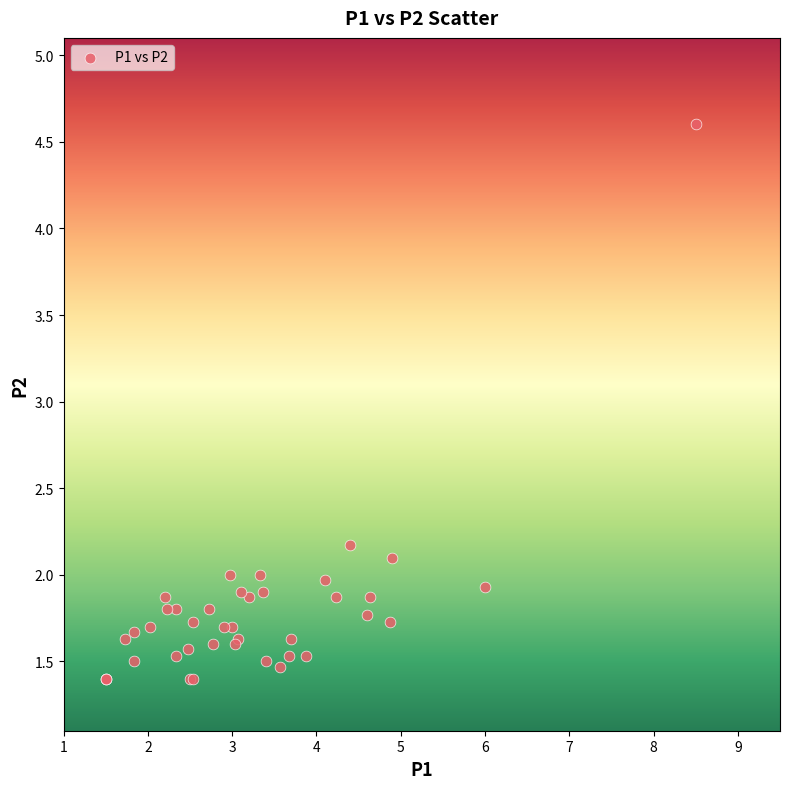

What Y value in the scatter plot is closest to 3?

2.2